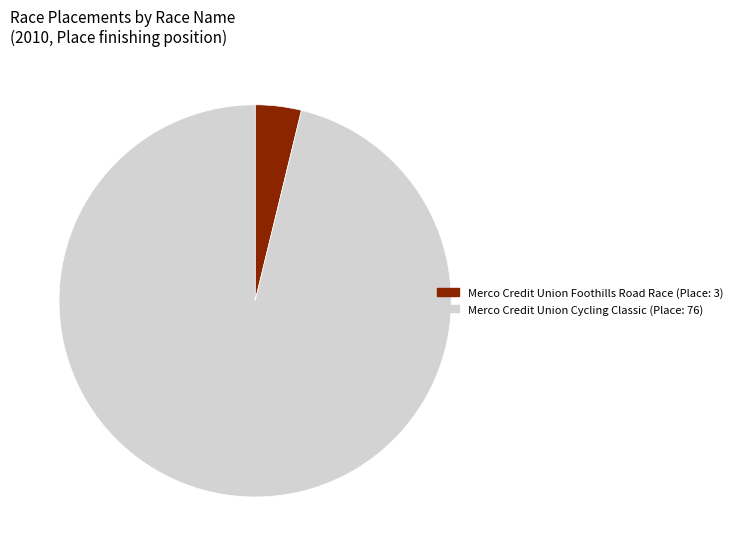

Rank the categories by value from lowest to highest.

Merco Credit Union Foothills Road Race, Merco Credit Union Cycling Classic